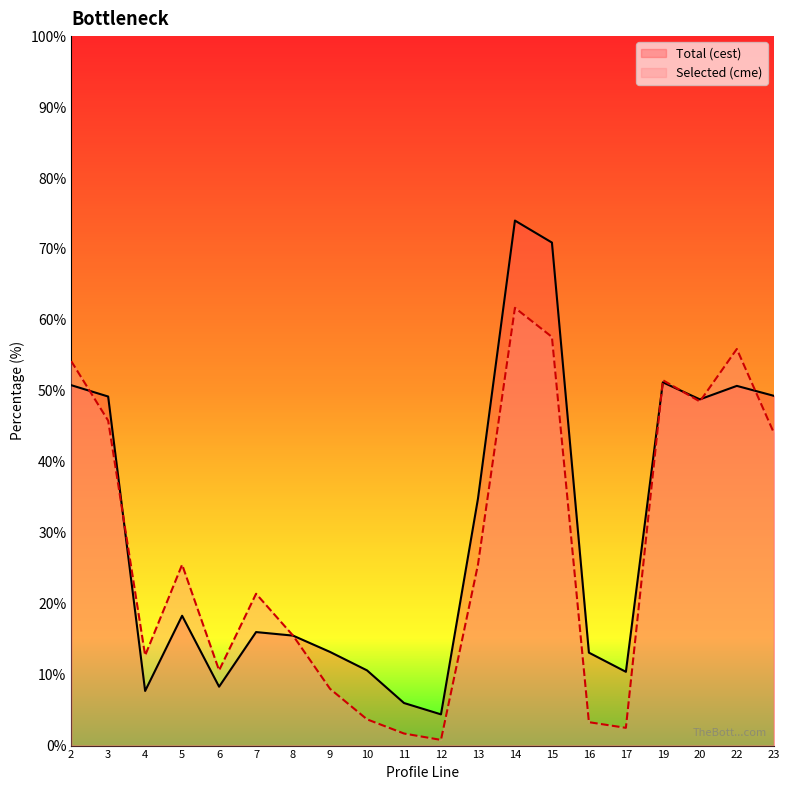

Reading left to right, what are all the values shown in this chart?

Total (cest): 2=50.8	3=49.2	4=7.7	5=18.3	6=8.3	7=16.0	8=15.5	9=13.2	10=10.6	11=6.0	12=4.4	13=34.8	14=74.0	15=70.9	16=13.1	17=10.4	19=51.2	20=48.8	22=50.7	23=49.3
Selected (cme): 2=54.2	3=45.8	4=12.7	5=25.5	6=10.6	7=21.4	8=15.5	9=8.0	10=3.7	11=1.7	12=0.8	13=25.5	14=61.7	15=57.6	16=3.3	17=2.5	19=51.5	20=48.5	22=55.9	23=44.1